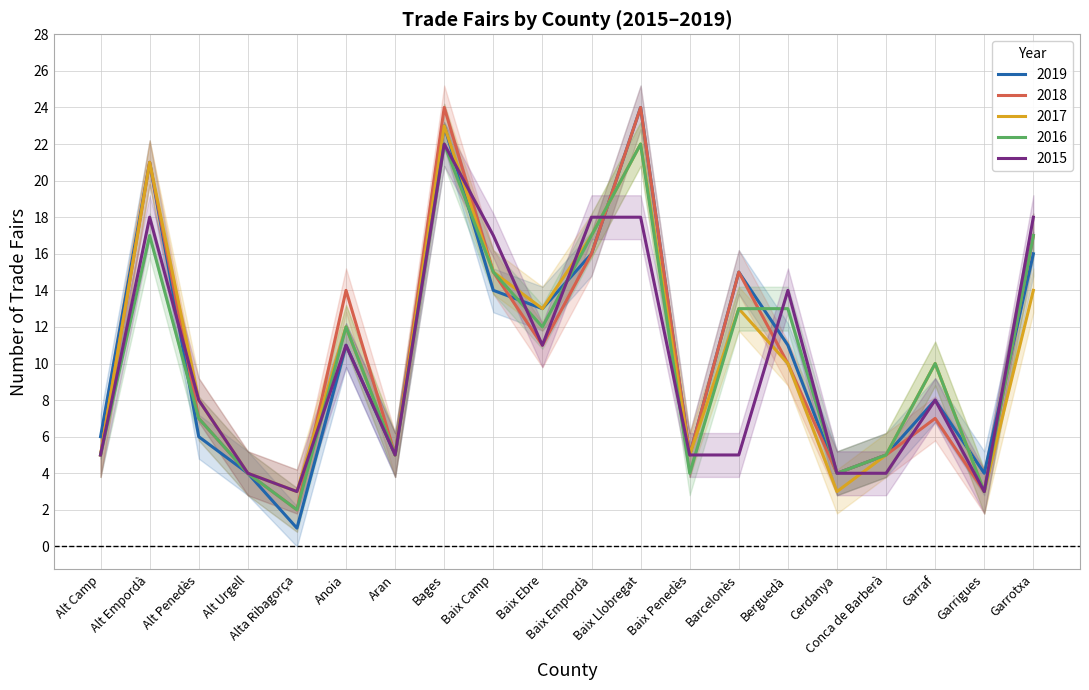

Is this an area chart (filled region under the line)?

No